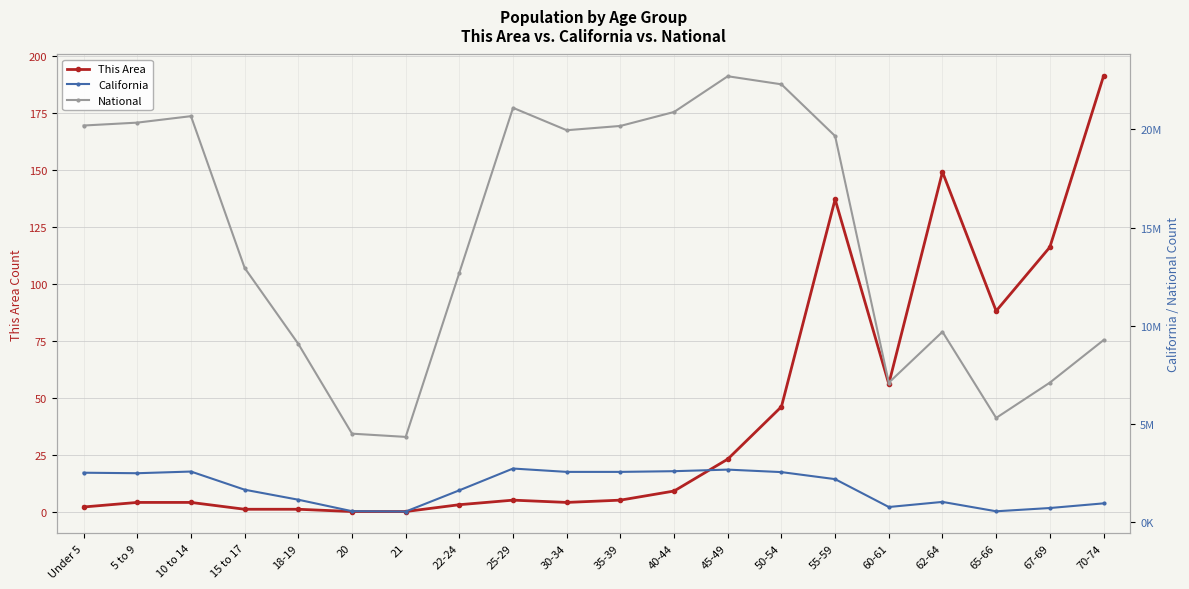

Which category has the lowest value in the California series?

21